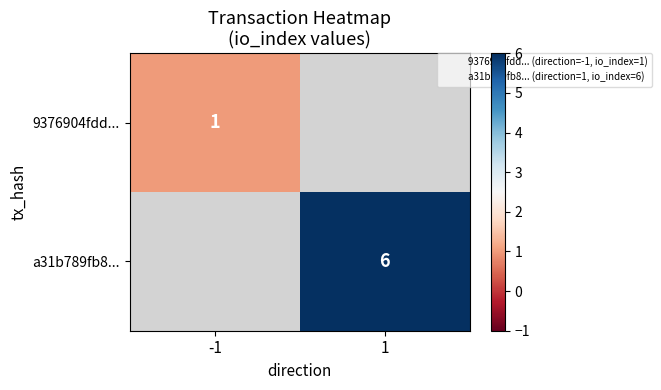

The value of a31b789fb8... at 1 is 6. True or false?

True